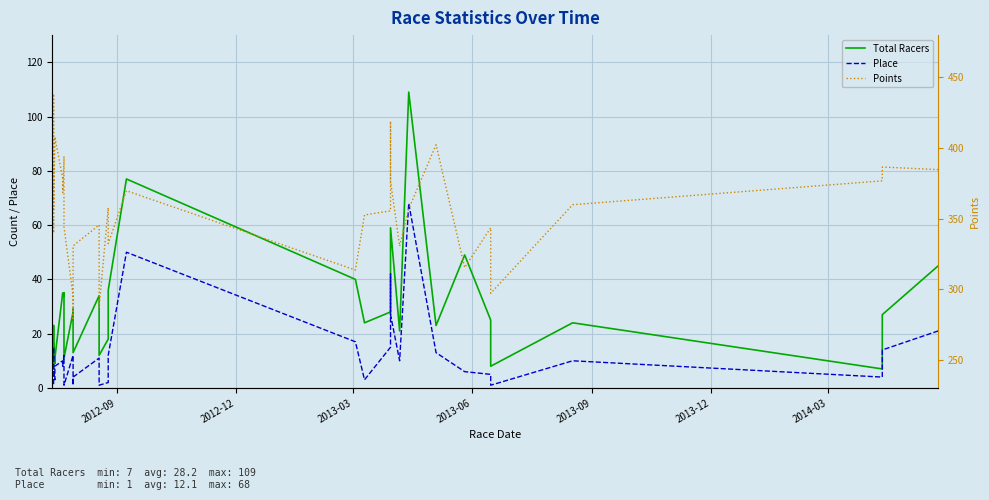

At how many categories does at least one series exceed 113?

40